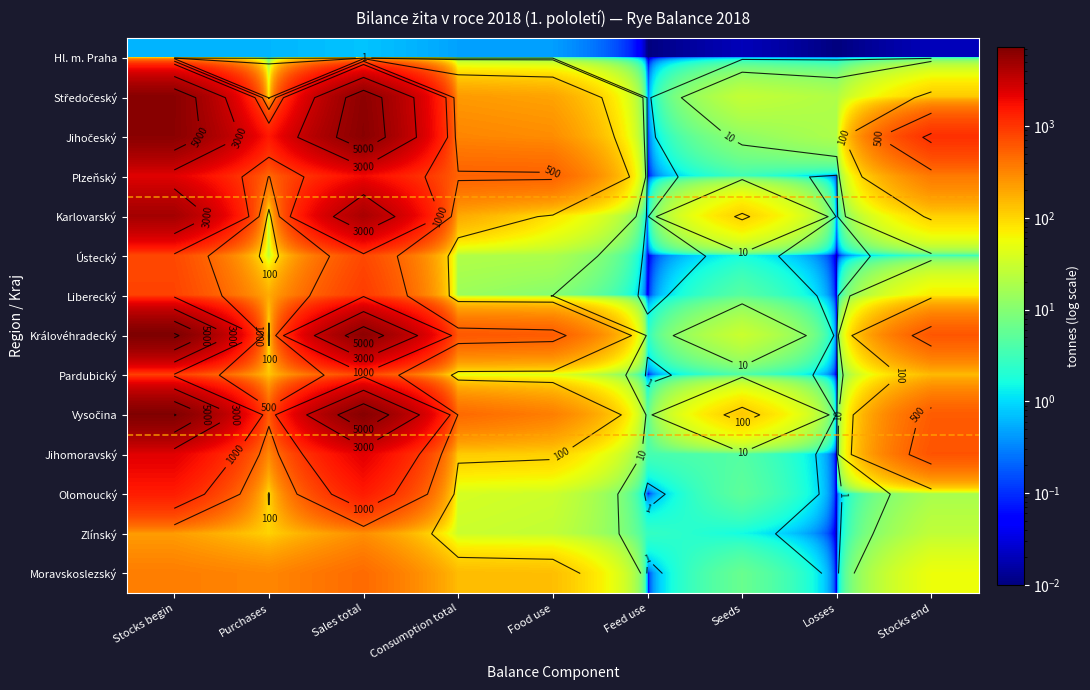

The Plzeňský series shows 530.9 at Consumption total. True or false?

True